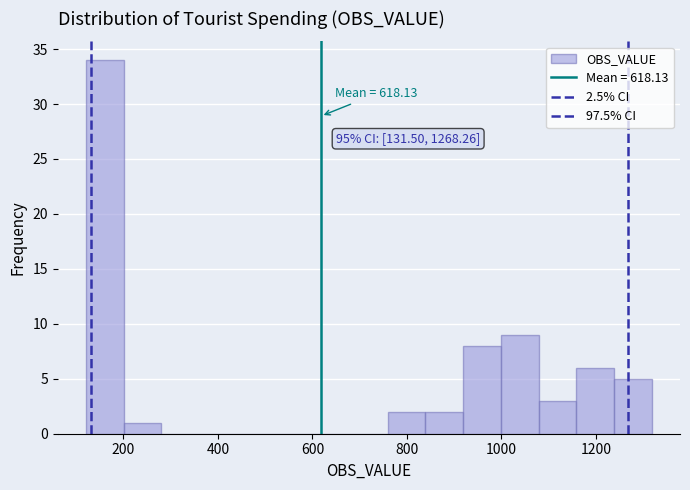

Read against the x-axis, roughly where is the centre of the tallest bar?

160